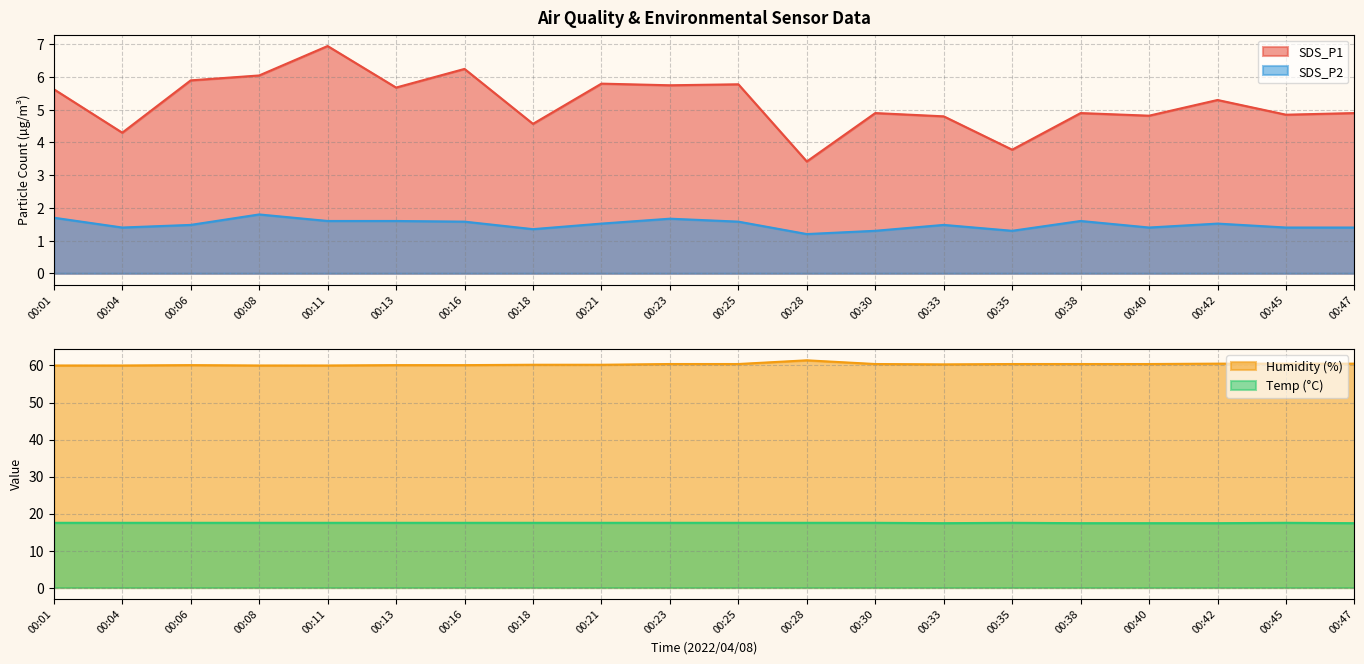

Which has a higher value, 00:13 or 00:04?

00:13